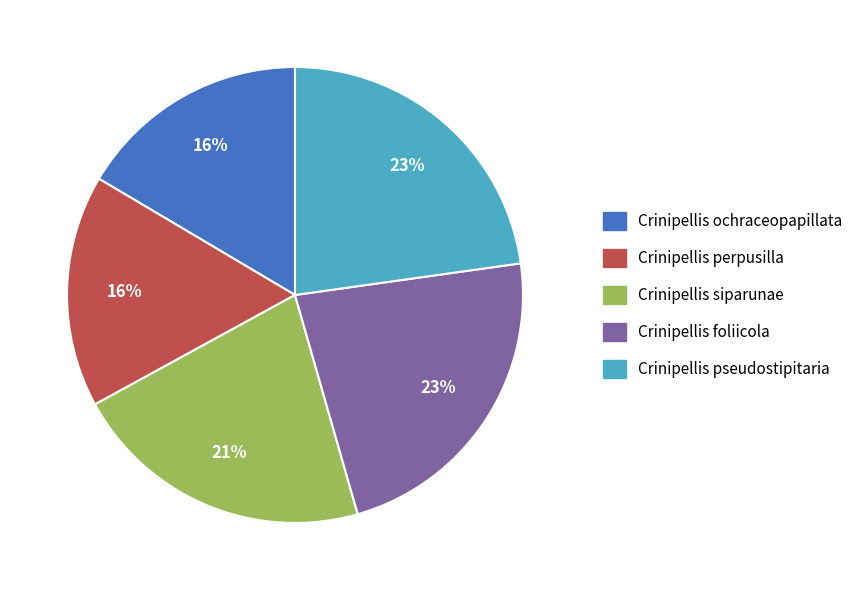

To the nearest percent, what portion does Crinipellis perpusilla represent?

16%